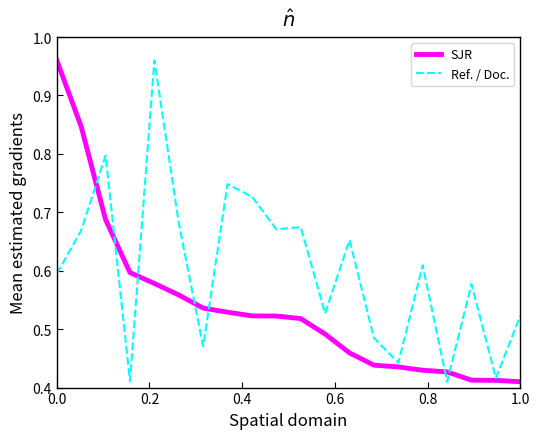

List the series in order of their overall mean, highest first.

Ref. / Doc., SJR